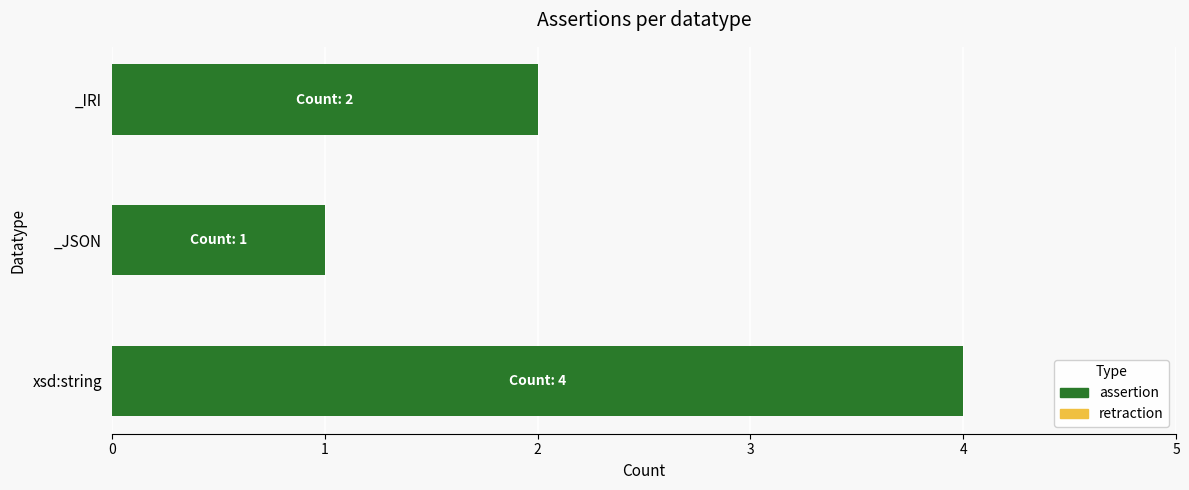

Between _JSON and xsd:string, which is larger?

xsd:string